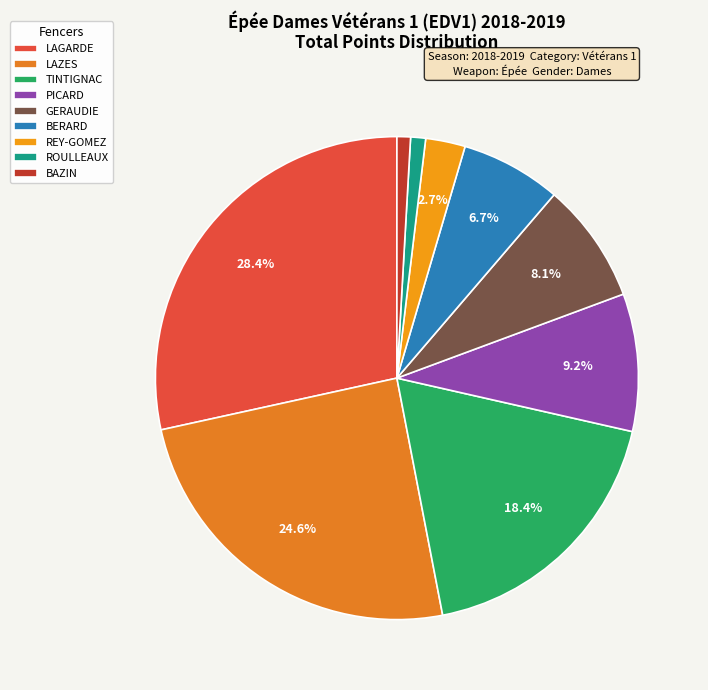

Count the number of slices in the pie.

9